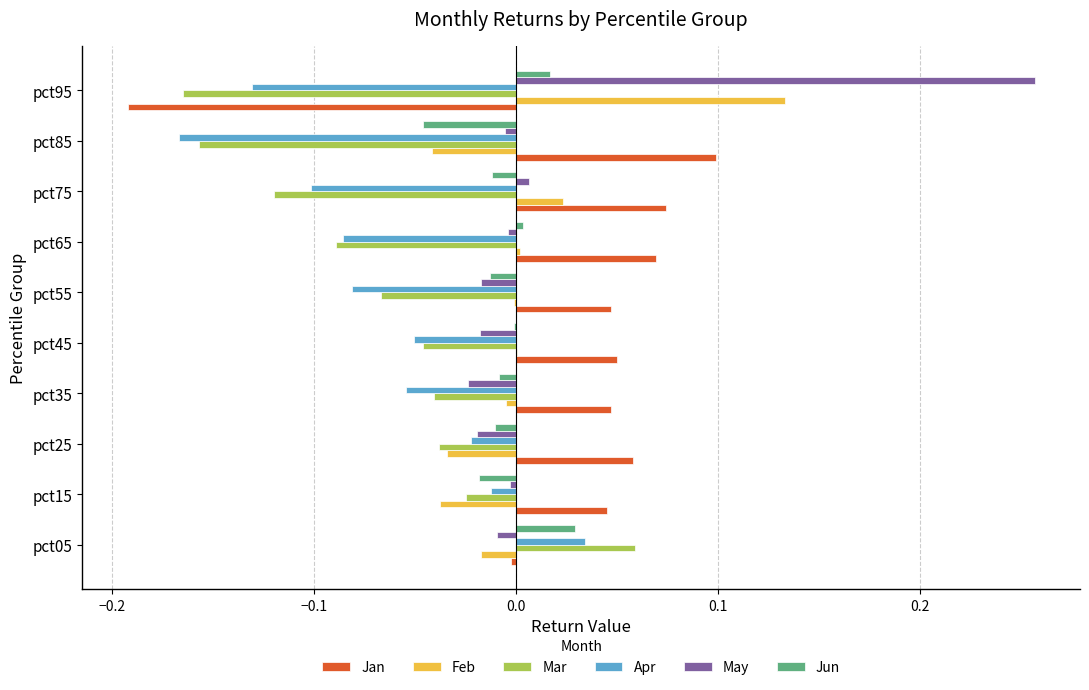

Is it true that Apr equals -0.0 at pct15?

True